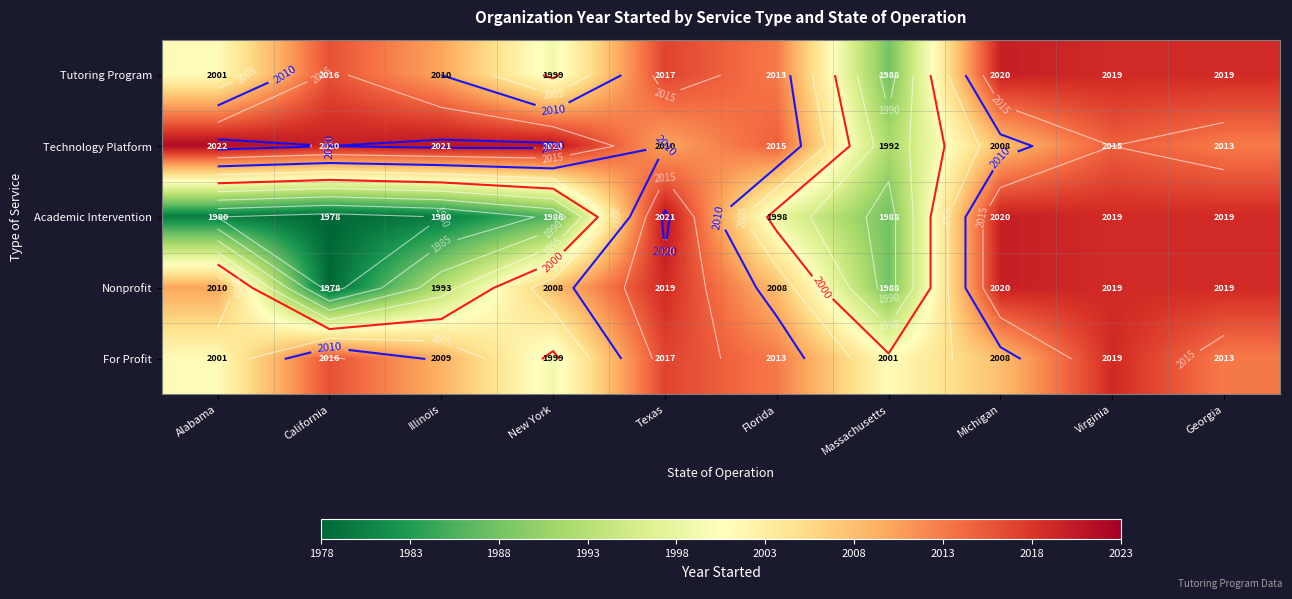

The For Profit series shows 2009 at Illinois. True or false?

True